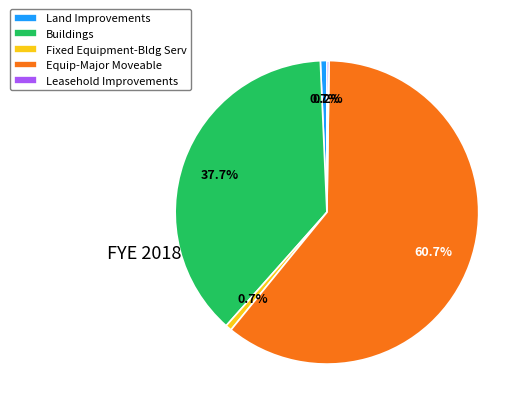

To the nearest percent, what is the difference between the Fixed Equipment-Bldg Serv and Buildings slice percentages?

37%